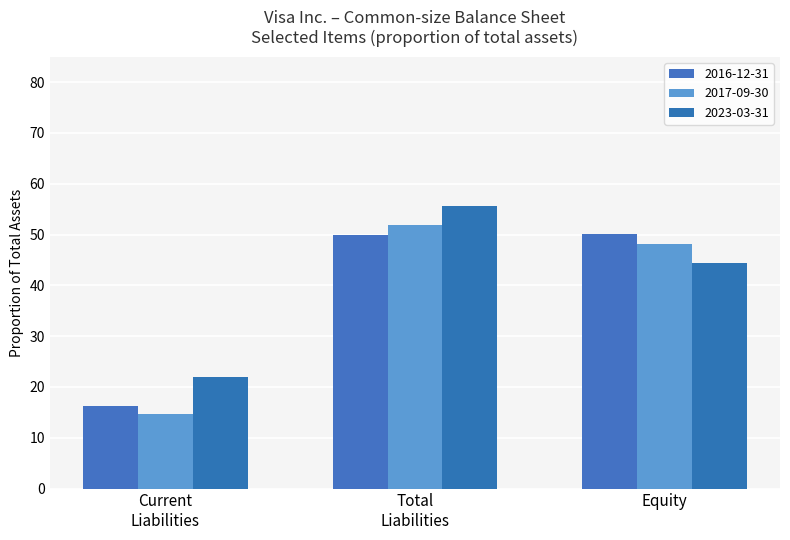

Are the bars horizontal?

No